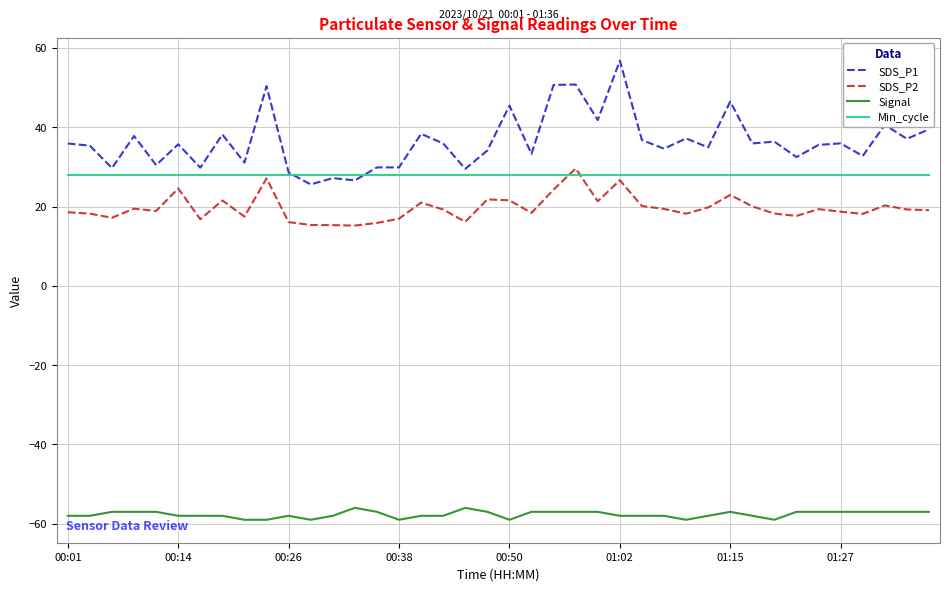

What is the maximum value for Signal?

-56.0